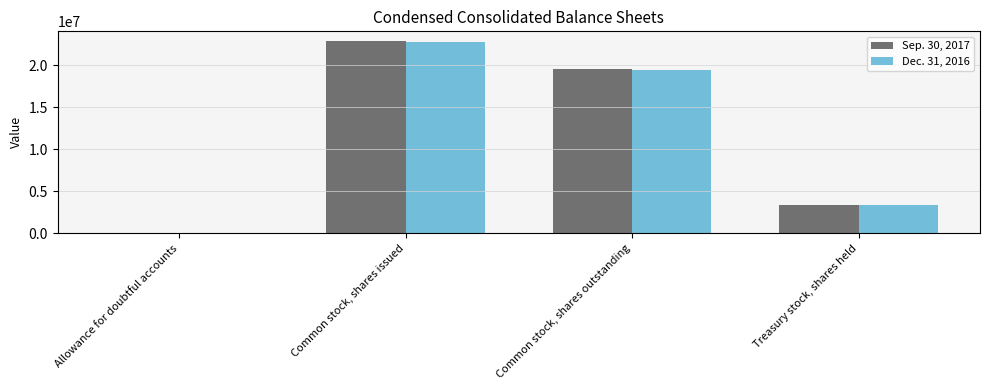

What is the total value across all series at Allowance for doubtful accounts?

647